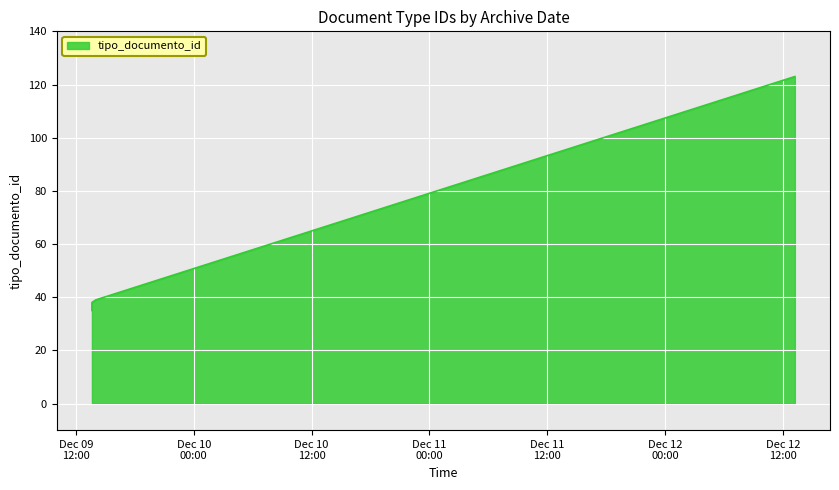

What is the ratio of the value at 2013-12-09 14:02:03 to the value at 2013-12-09 13:38:18?

1.1